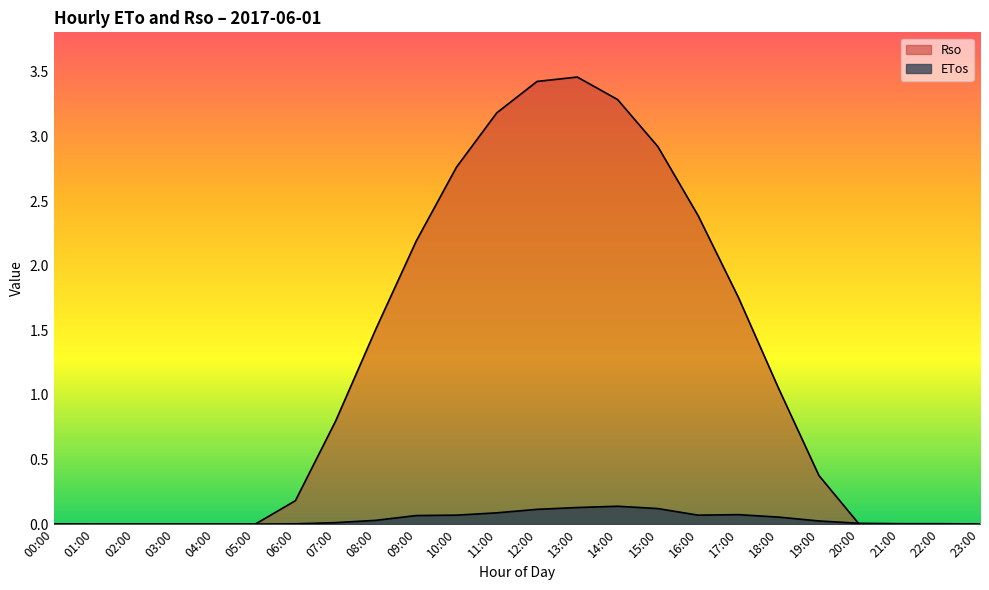

True or false: Rso and ETos intersect in this chart.

True